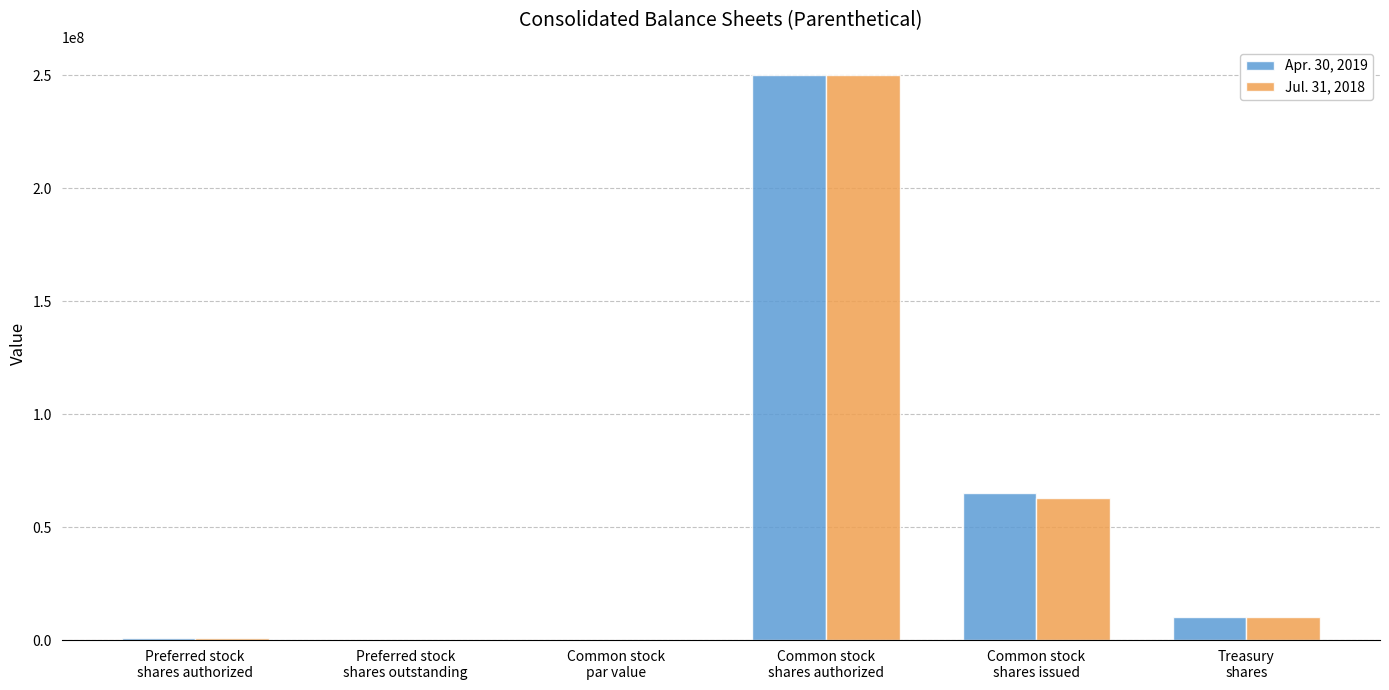

What is the sum of all Jul. 31, 2018 values?

323836283.1